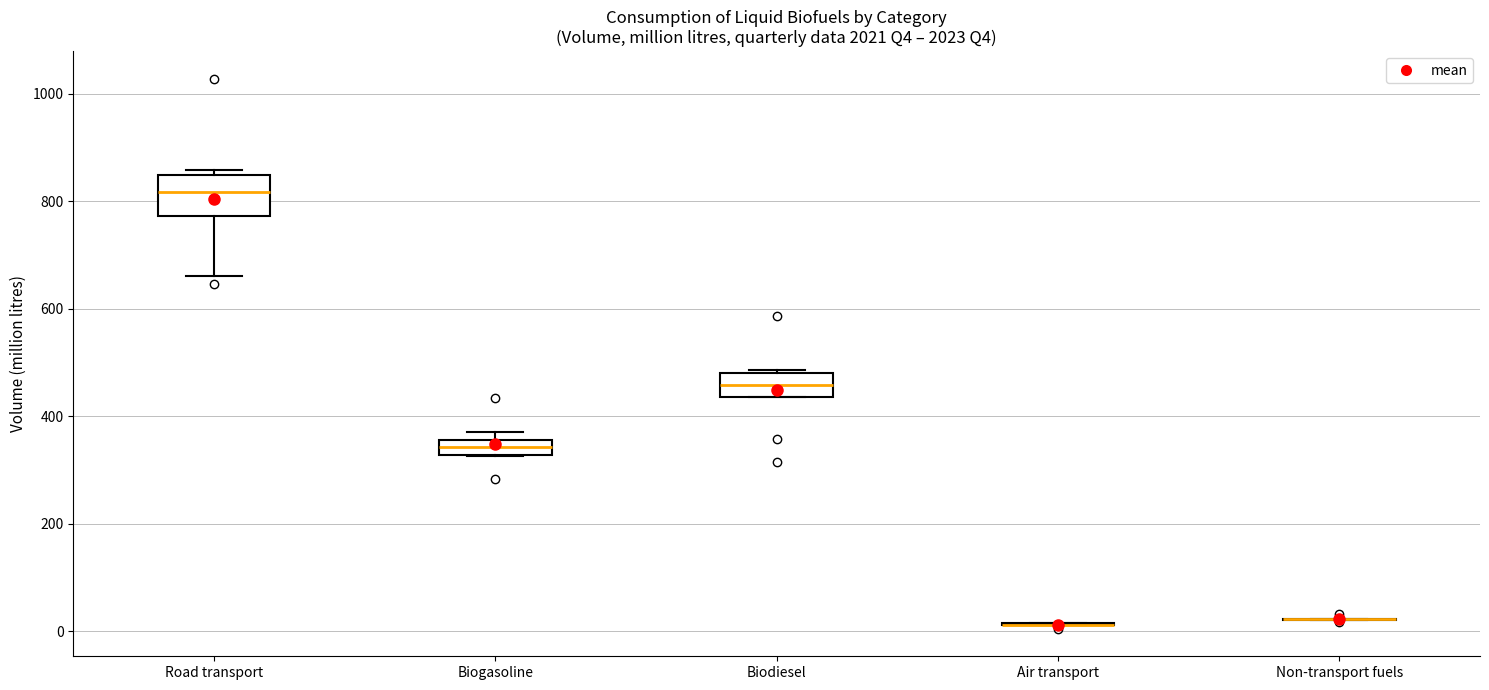

Comparing the boxes themselves (not the whiskers), which one is the tallest?

Road transport